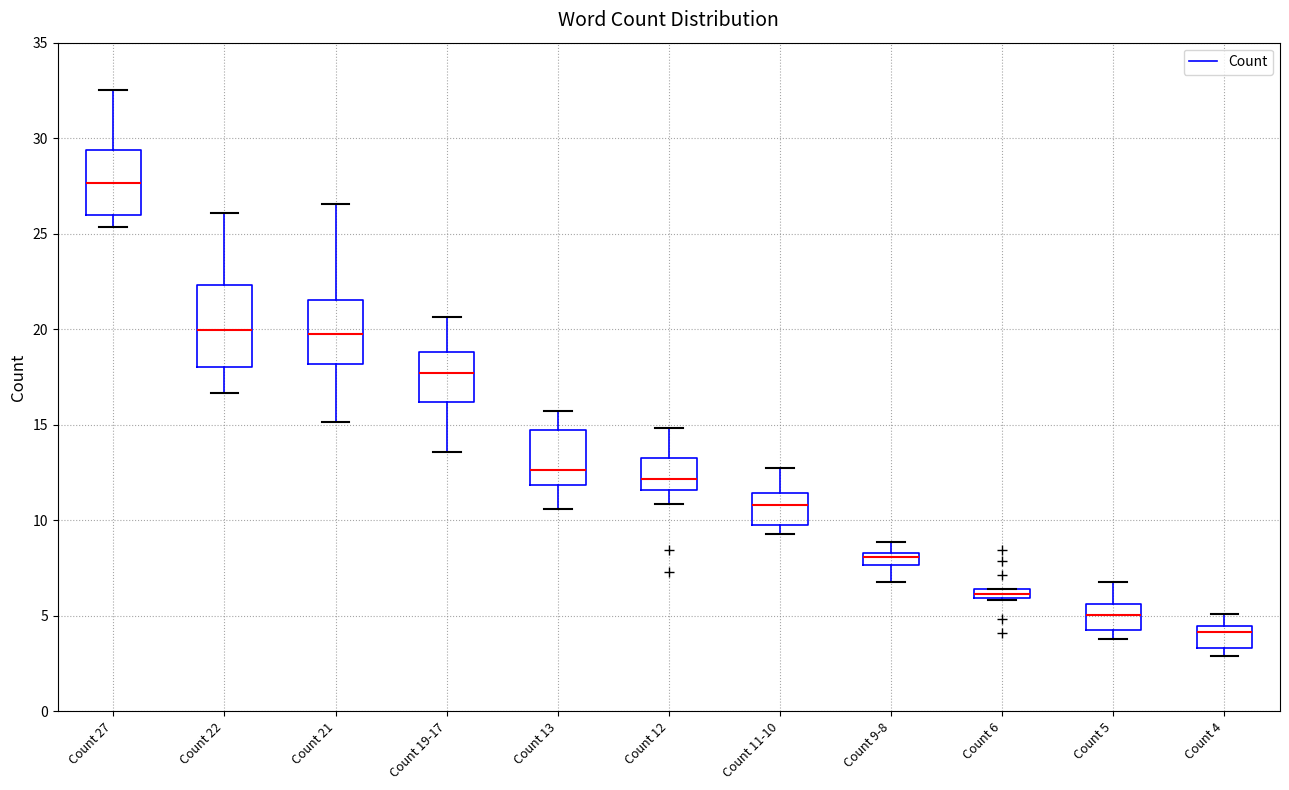

Where is the lower edge of the box for Count 21 on the y-axis? The values are not printed on the chart, so give them approximately, as read against the axis.

18.0